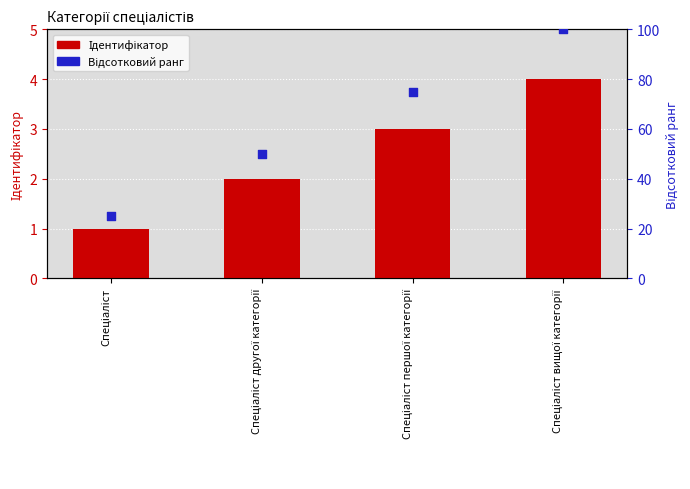

What are all the series names shown in the legend?

Ідентифікатор, Відсотковий ранг